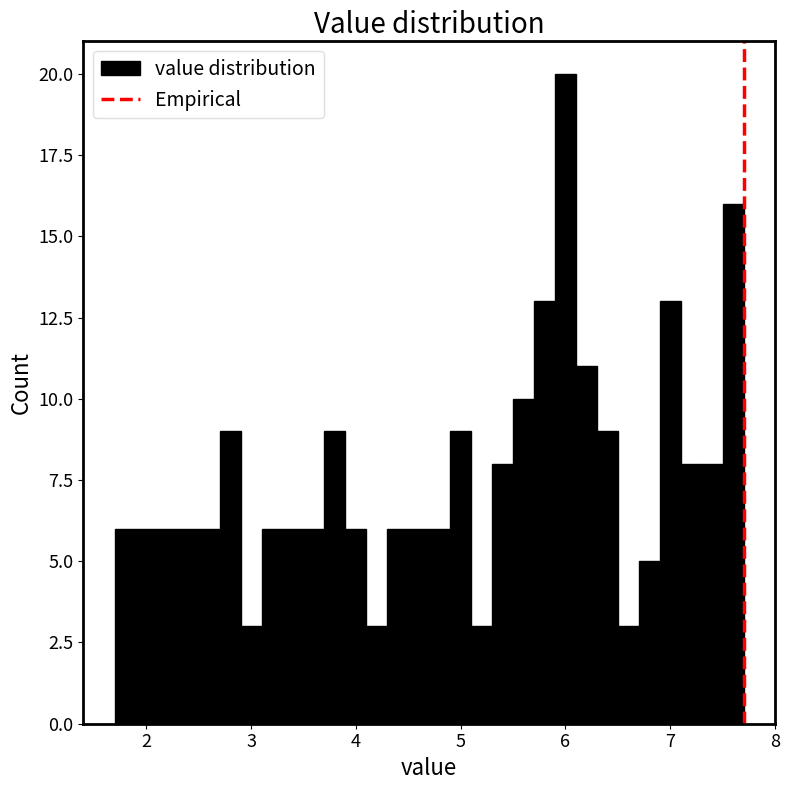

Read against the x-axis, roughly where is the centre of the tallest bar?

6.0